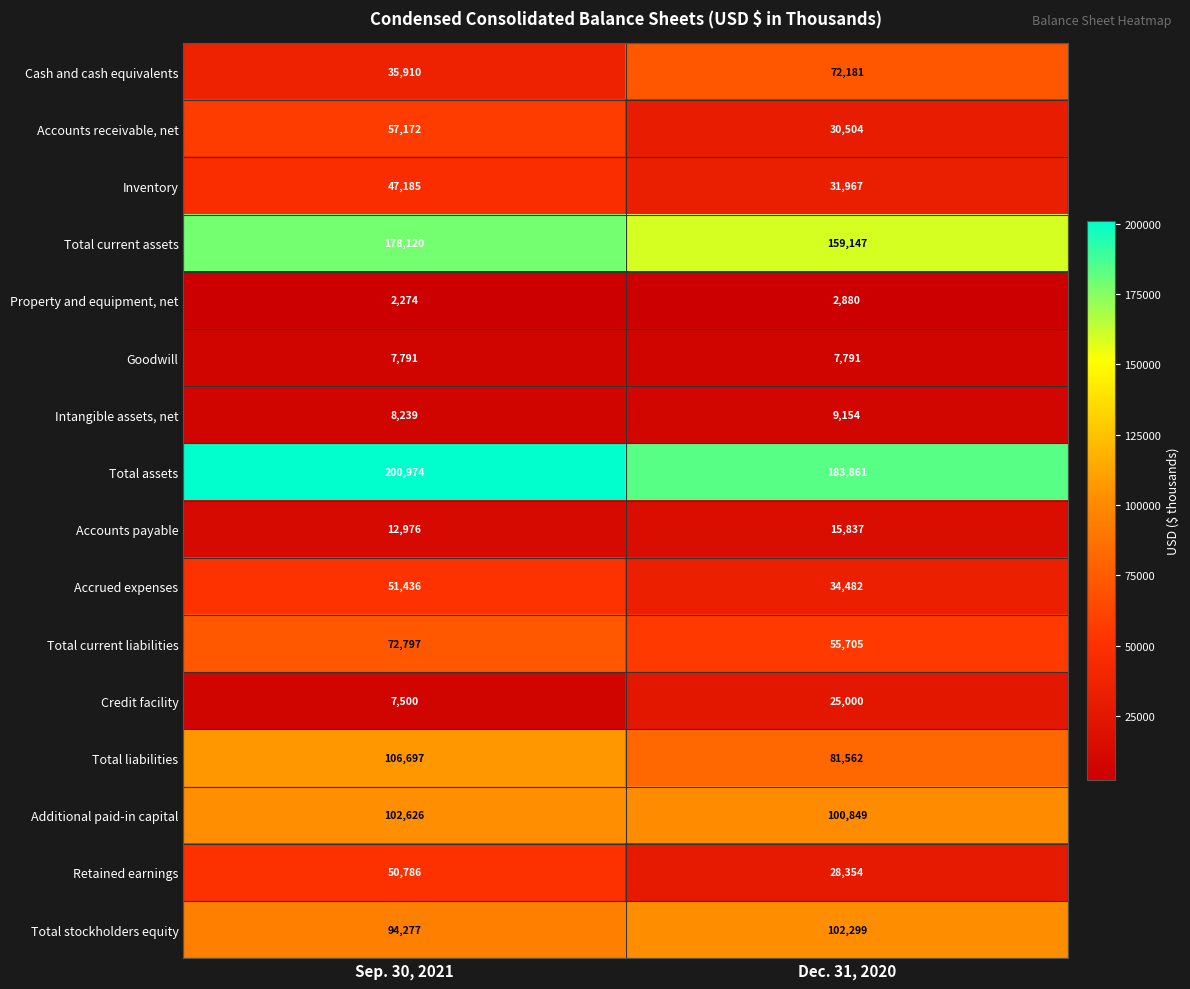

What is the sum of the Total liabilities values at Dec. 31, 2020 and Sep. 30, 2021?

188259